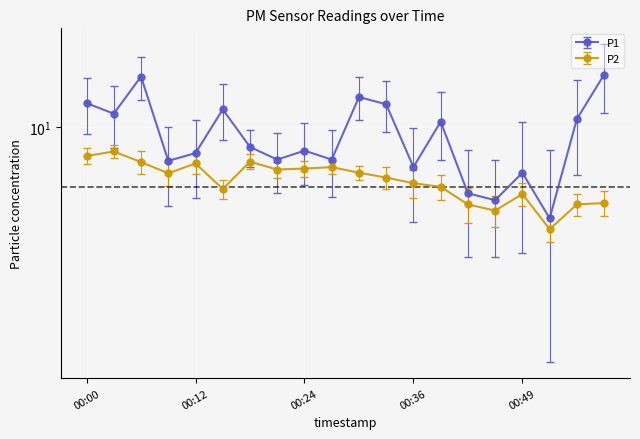

What is the difference between the maximum and second lowest values in the P1 series?

8.8